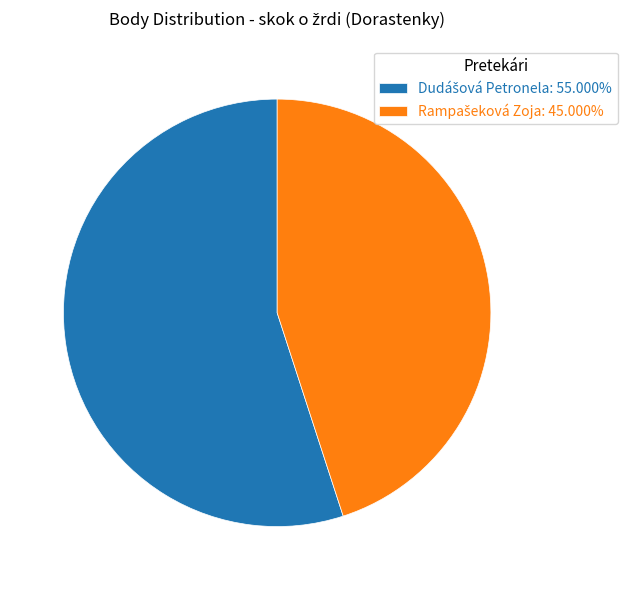

Does any single category account for the majority?

Yes